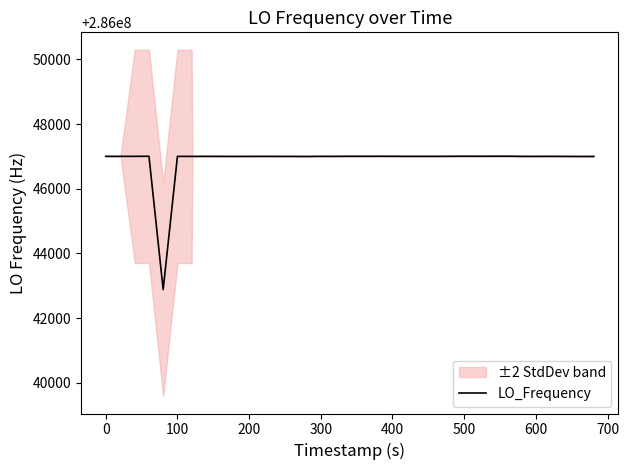

The chart shows a value of 119876376.7 at 100. True or false?

False